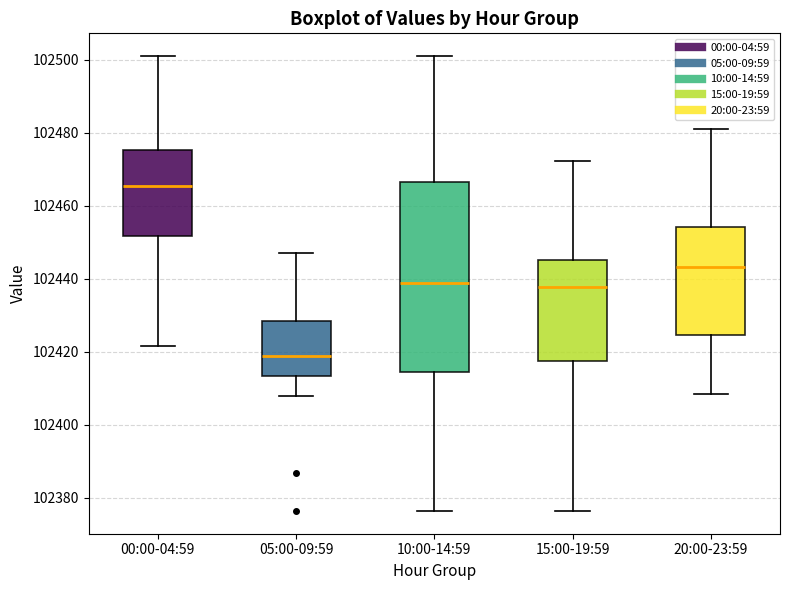

Reading left to right, transcribe this box plot: for each box, give where its median line is, the range the box spans, and where its two whiskers end, as read against the y-axis. The values are not printed on the chart, so give them approximately, as read against the axis.

00:00-04:59: median 102466, box 102452 to 102476, whiskers 102422 to 102500
05:00-09:59: median 102418, box 102414 to 102428, whiskers 102408 to 102448
10:00-14:59: median 102438, box 102414 to 102466, whiskers 102376 to 102500
15:00-19:59: median 102438, box 102418 to 102446, whiskers 102376 to 102472
20:00-23:59: median 102444, box 102424 to 102454, whiskers 102408 to 102480